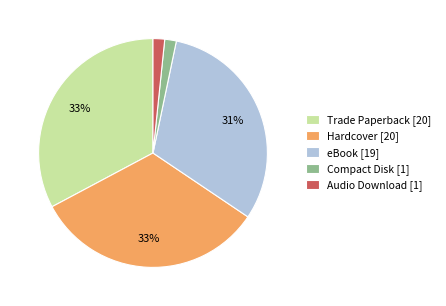

How many slices are in this pie chart?

5